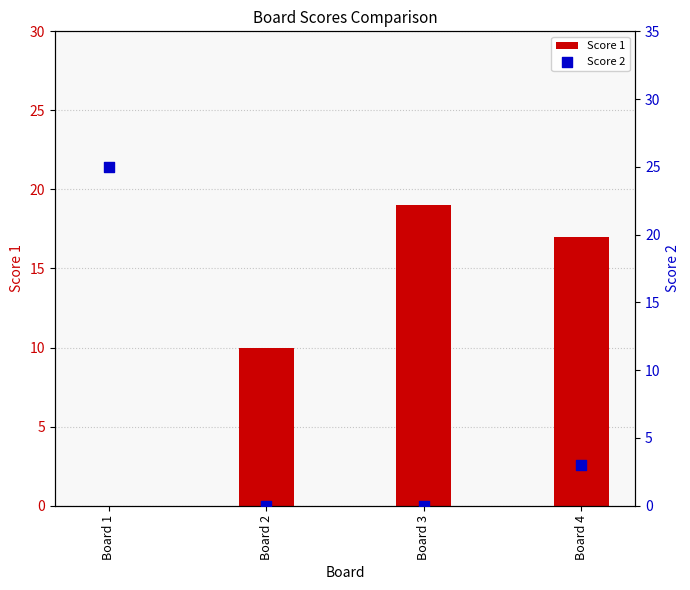

Which series has the largest total across all categories?

Score 1